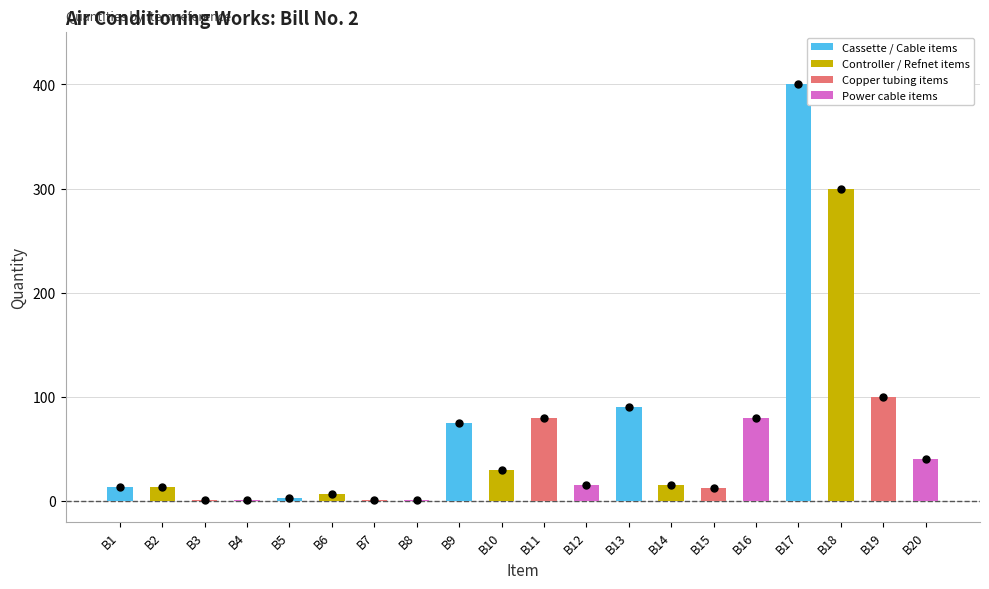

At which category is the sum across all series the highest?

B17